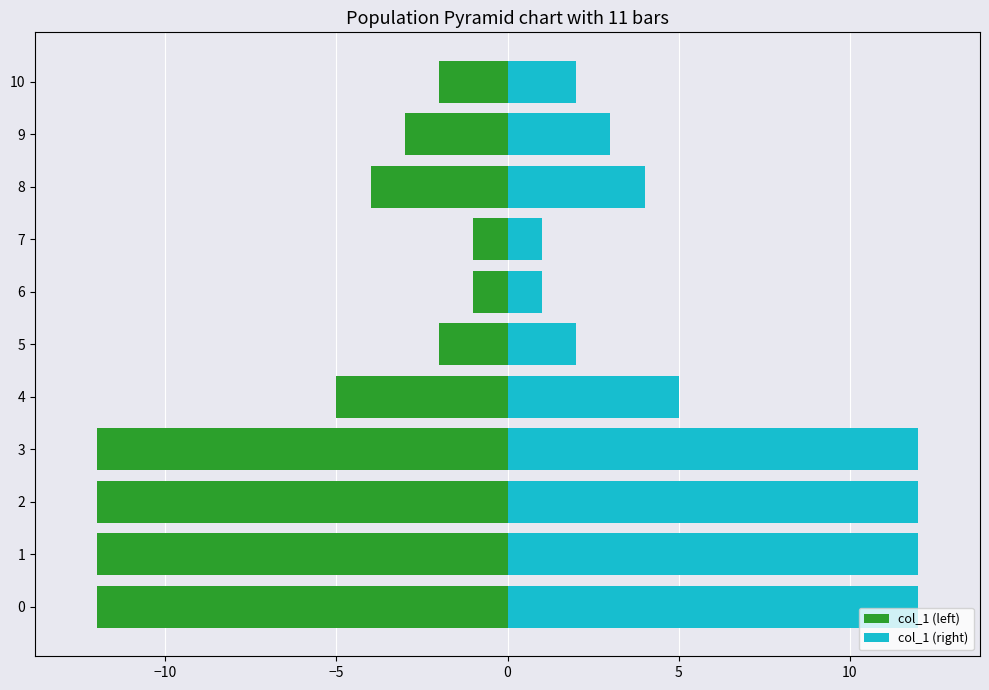

Rank the series at 3 from highest to lowest value.

col_1 (right), col_1 (left)